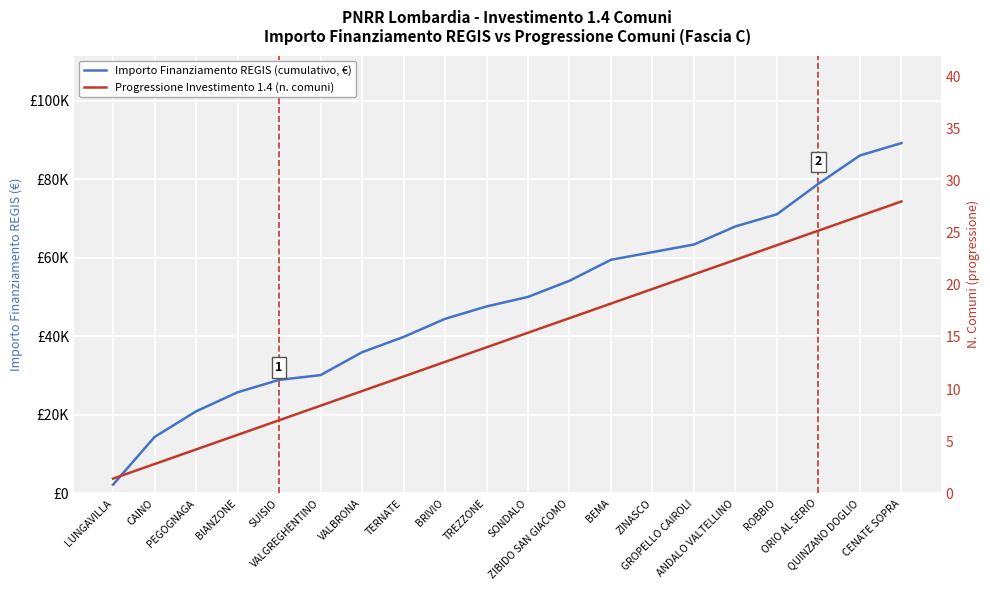

Rank the categories by Progressione Investimento 1.4 (n. comuni) value from highest to lowest.

CENATE SOPRA, QUINZANO DOGLIO, ORIO AL SERIO, ROBBIO, ANDALO VALTELLINO, GROPELLO CAIROLI, ZINASCO, BEMA, ZIBIDO SAN GIACOMO, SONDALO, TREZZONE, BRIVIO, TERNATE, VALBRONA, VALGREGHENTINO, SUISIO, BIANZONE, PEGOGNAGA, CAINO, LUNGAVILLA